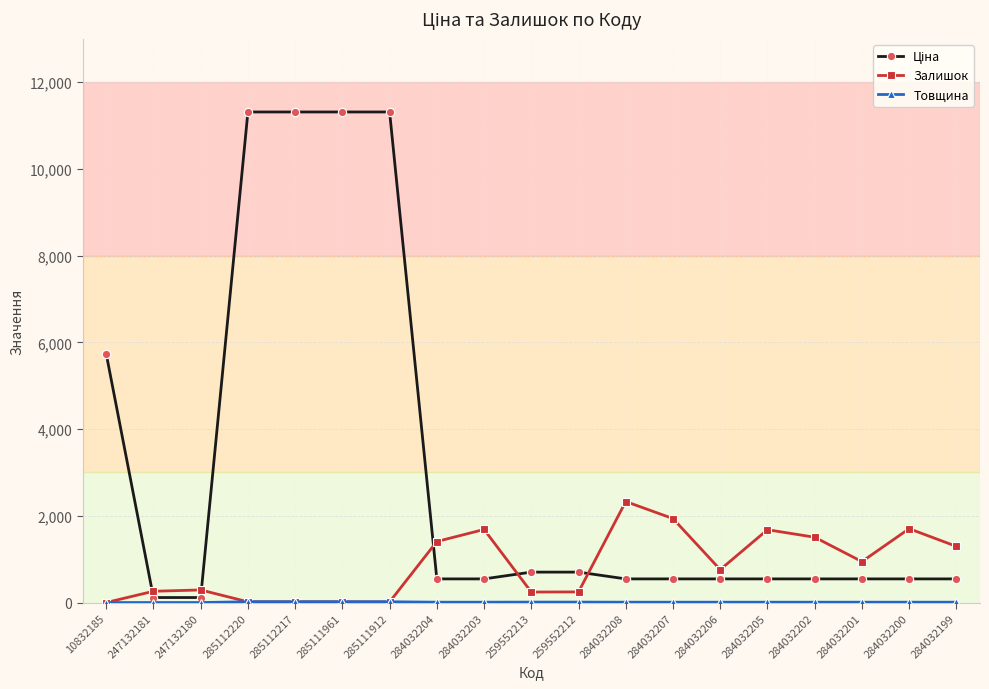

What is the value of the Залишок point at the 13th from the left?

1936.0